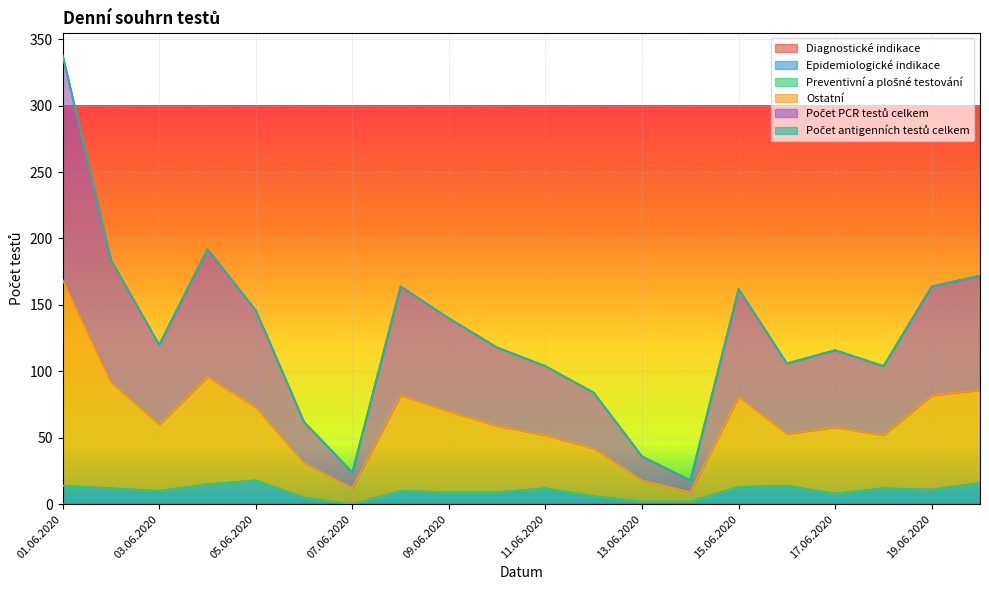

What is the difference between the maximum and minimum values in the Epidemiologické indikace series?

18